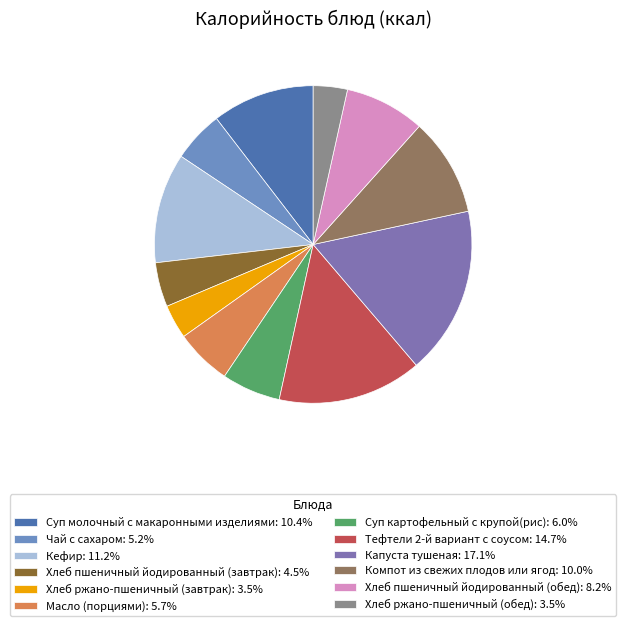

How much of the chart is everything except Компот из свежих плодов или ягод?

90.0%